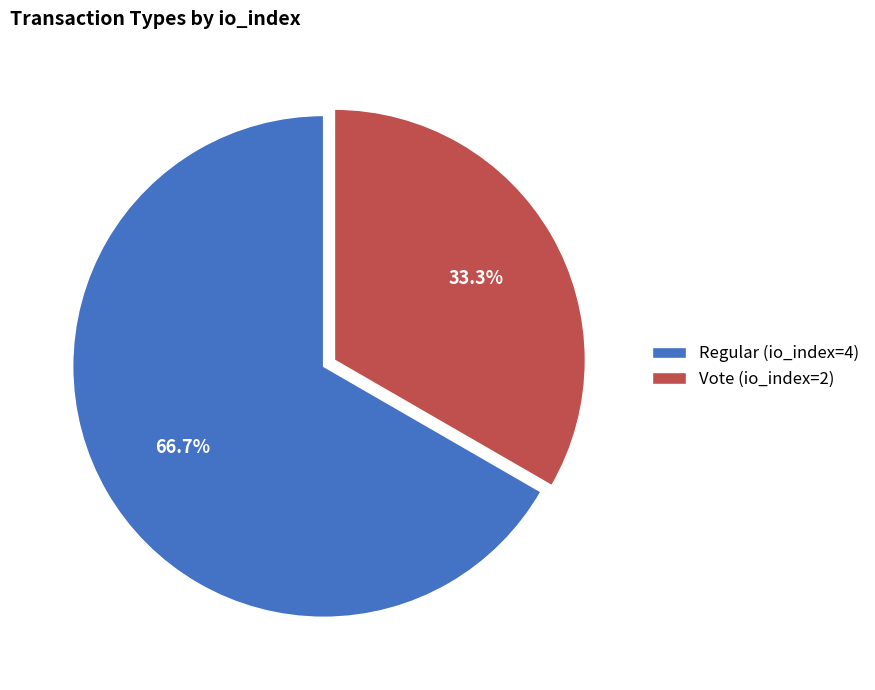

Is Vote (io_index=2) the majority of the pie?

No